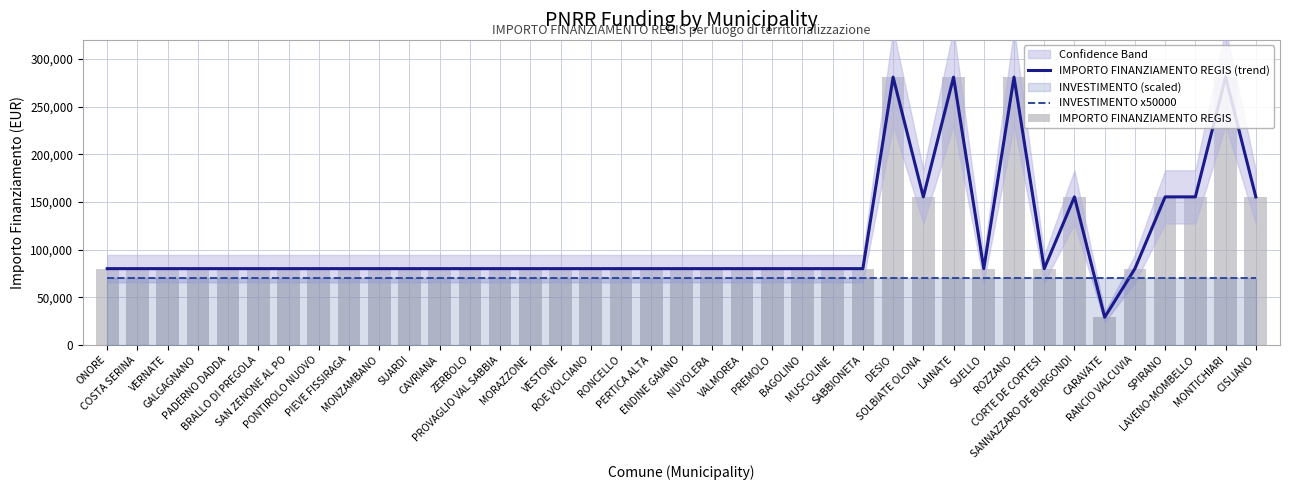

Does the chart contain stacked bars?

No